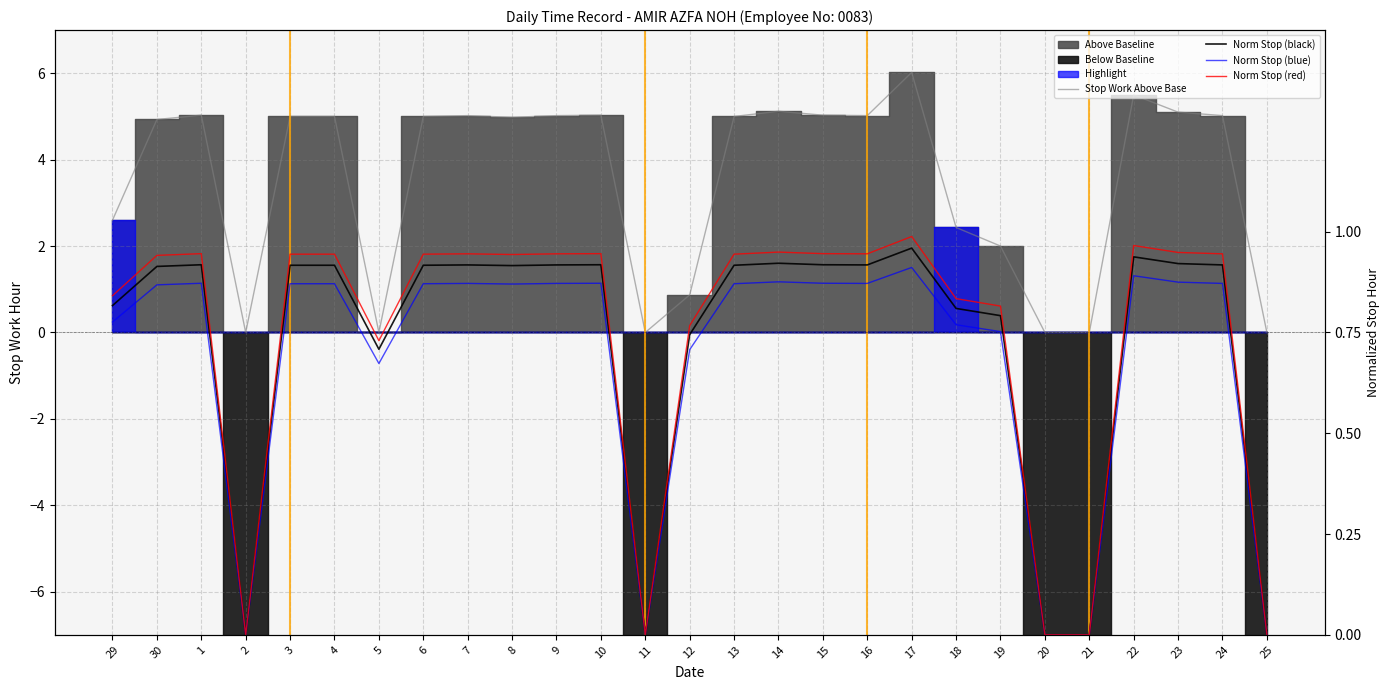

At which label does Norm Stop (black) reach its minimum?

2